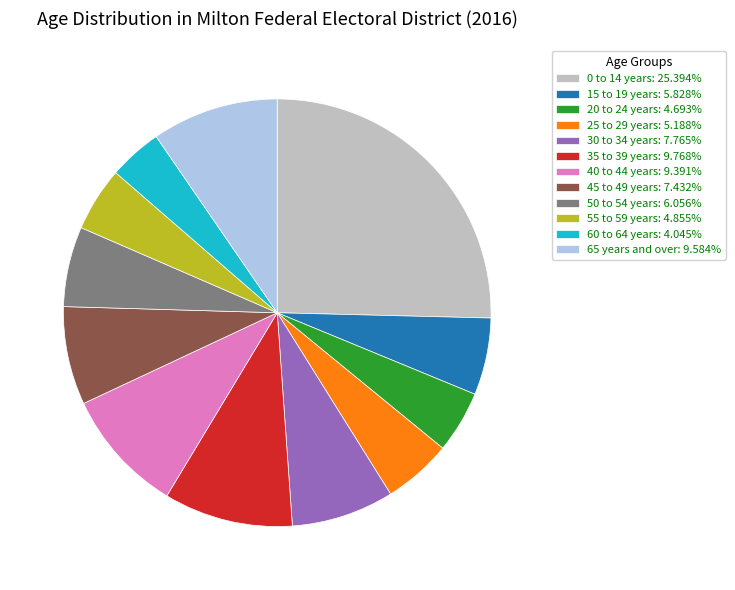

Which slice is the largest?

0 to 14 years